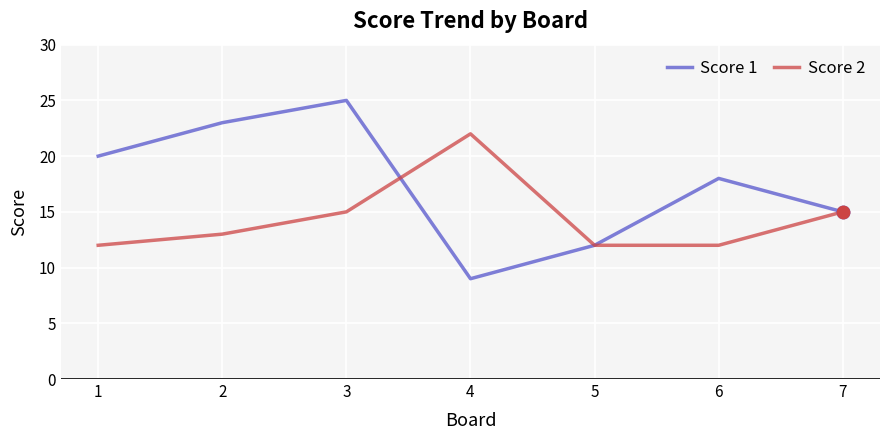

Which series has the widest spread of values?

Score 1